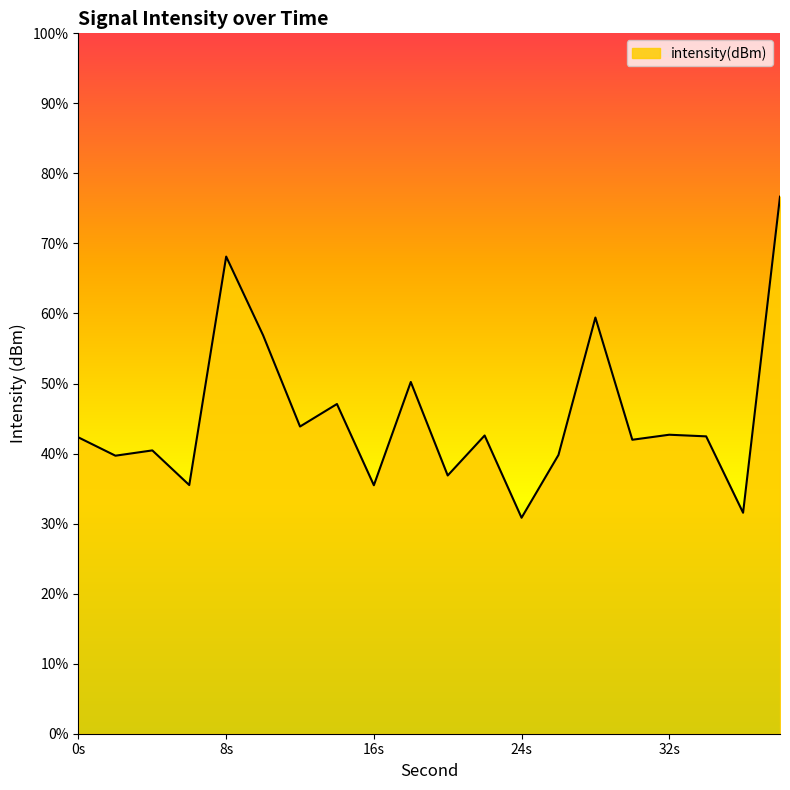

How many points are lower than both their immediate neighbors (excluding endpoints)?

8